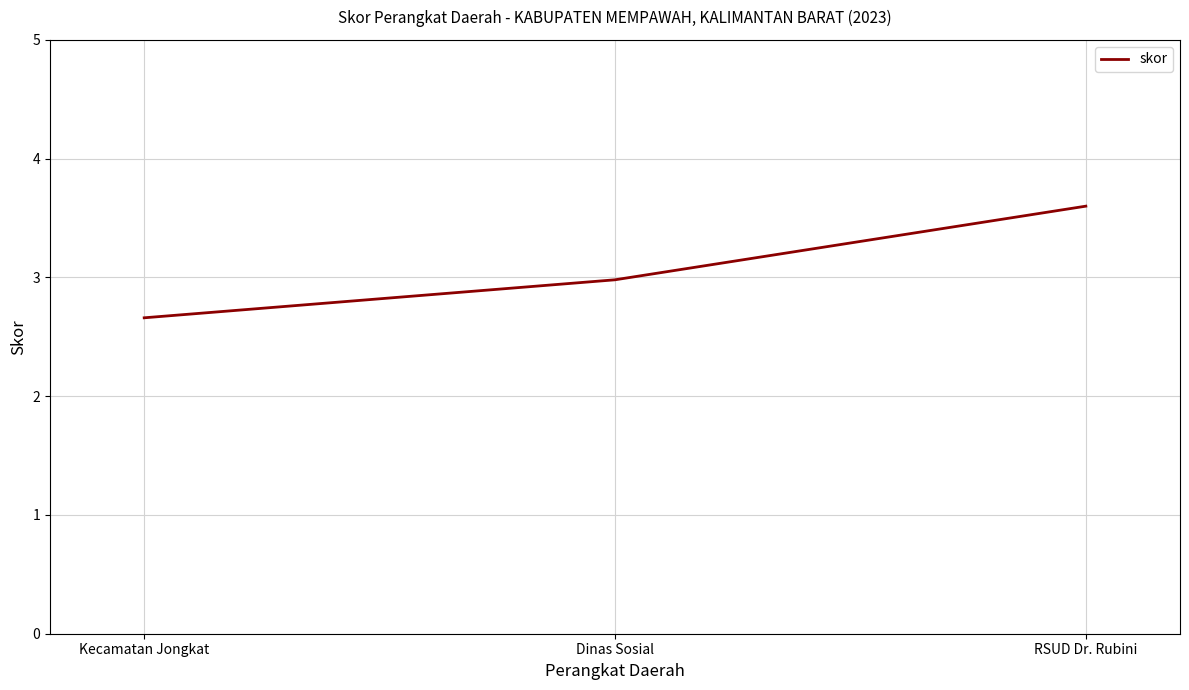

List the labels in order of value, smallest first.

Kecamatan Jongkat, Dinas Sosial, RSUD Dr. Rubini